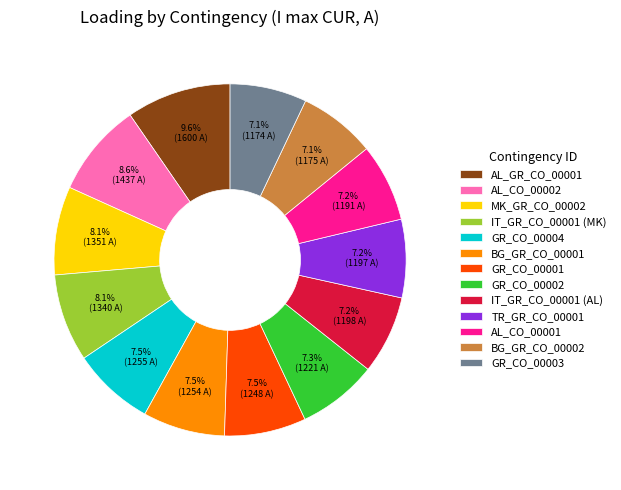

To the nearest percent, what is the difference between the largest and smallest slice percentages?

3%